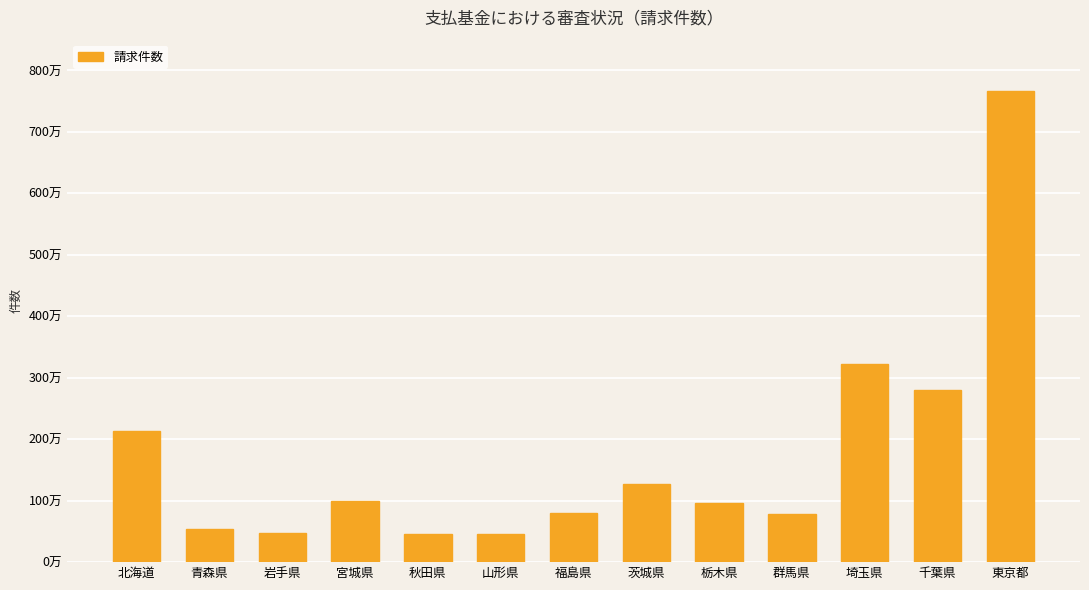

What is the sum of the values at 茨城県 and 秋田県?

1724688